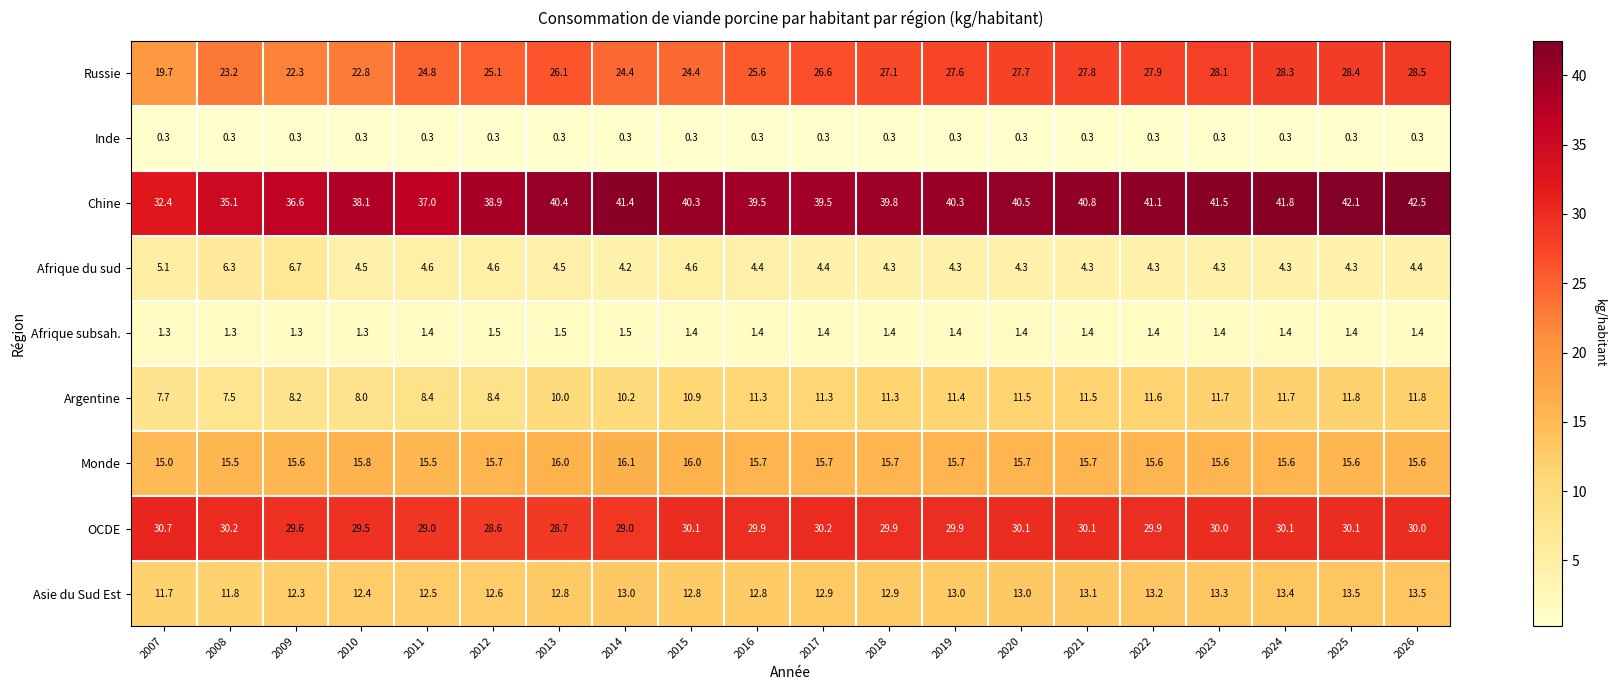

Which category has the highest value across all series?

2026